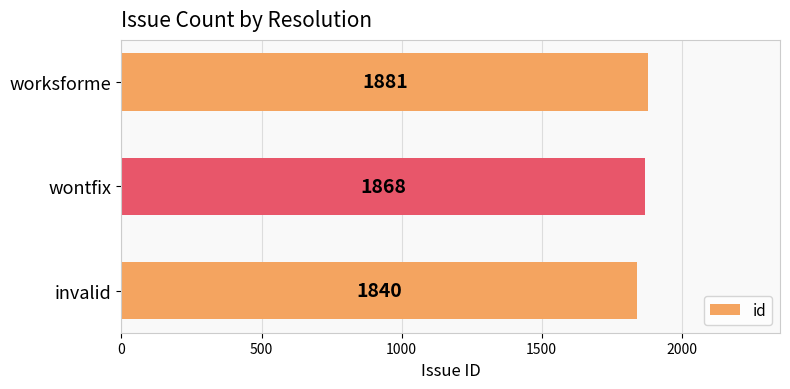

Where is the data nearest to the value 1860?

wontfix